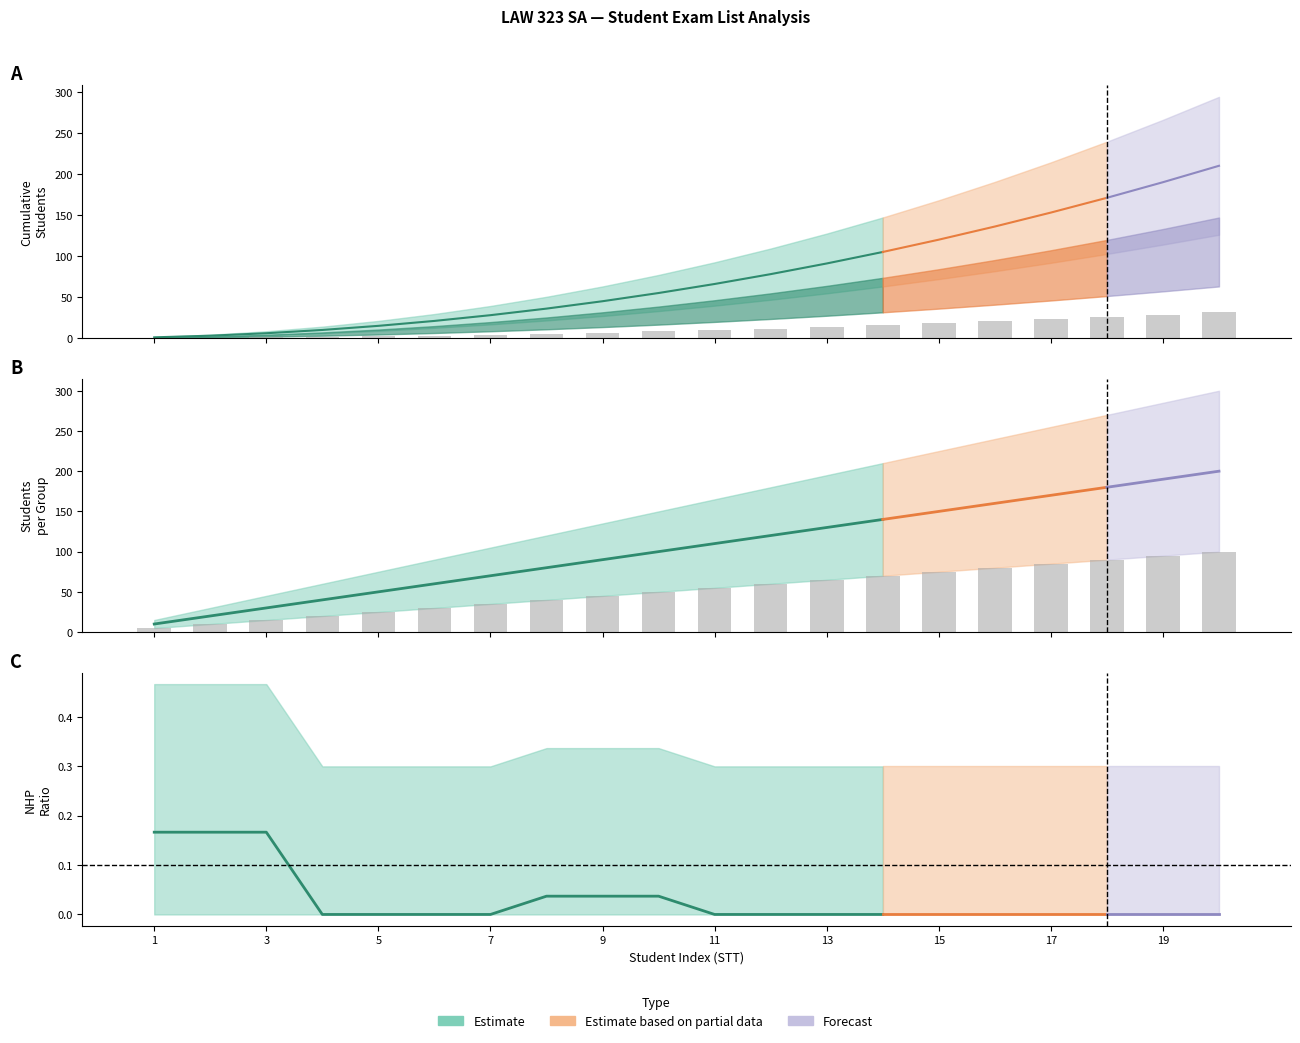

What is the difference between the highest and lowest values at 3?

14.1